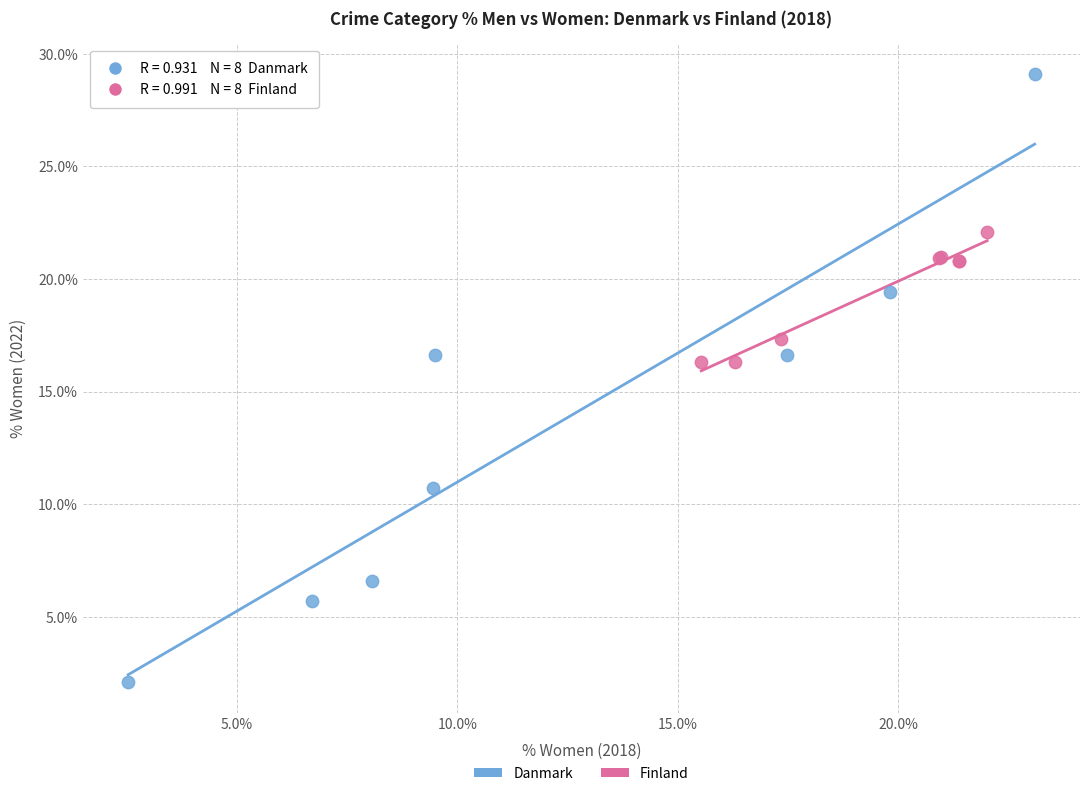

Which series reaches the minimum Y coordinate?

Danmark